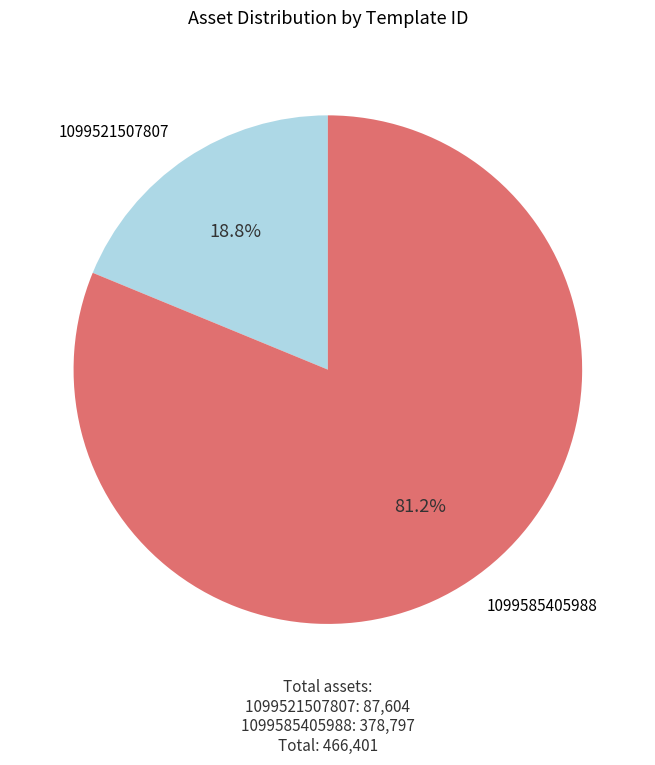

To the nearest percent, what portion does 1099521507807 represent?

19%